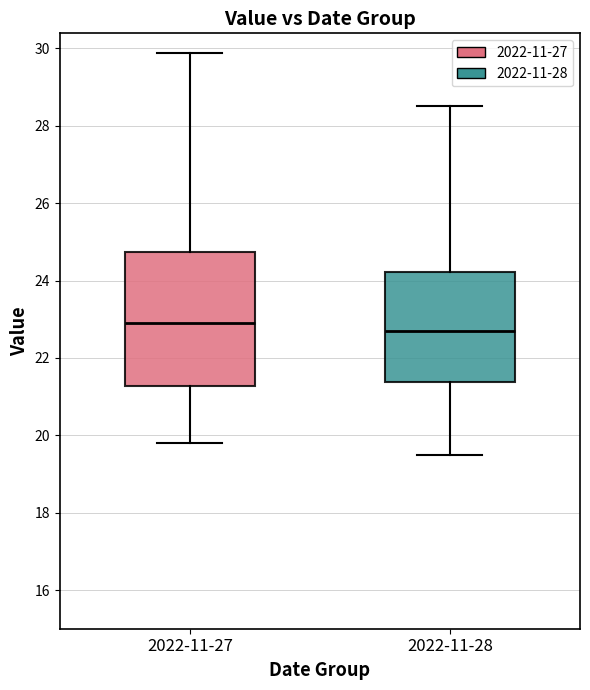

Which box is the tallest, from its lower edge to its upper edge?

2022-11-27